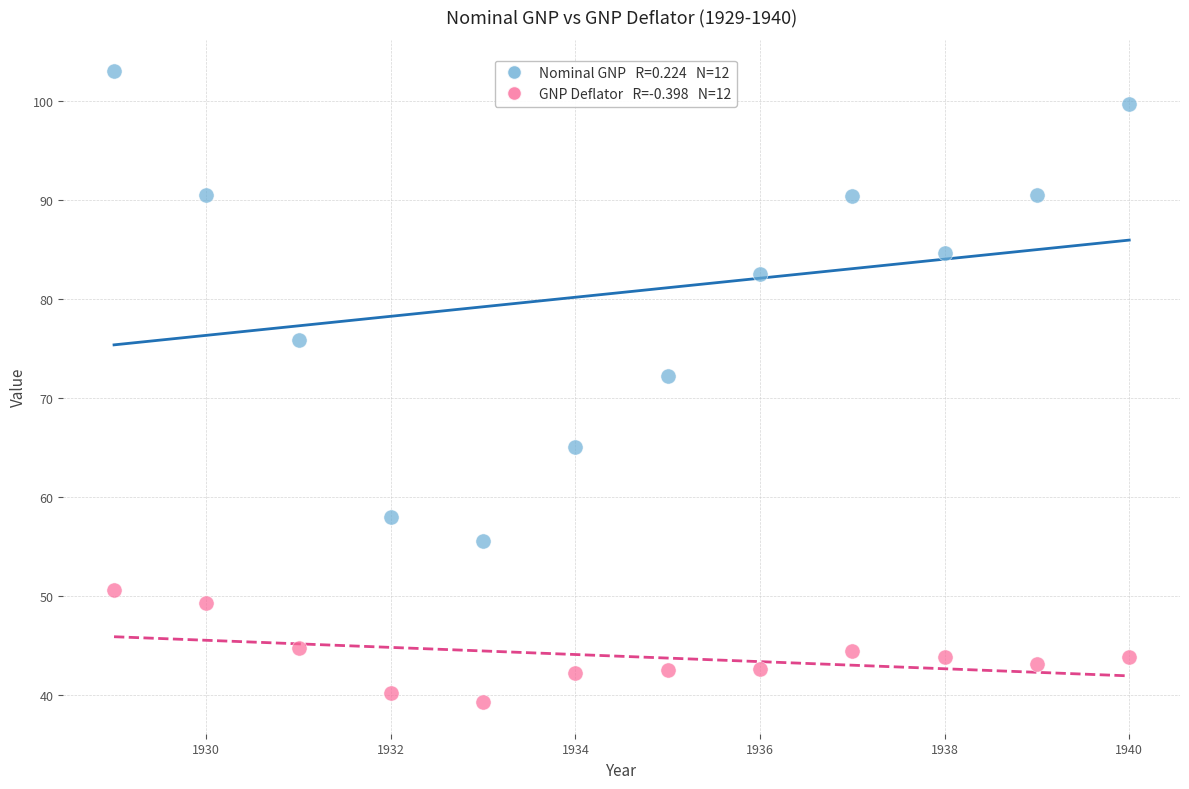

Across all data points, what is the range of X values (max minus min)?

11.0